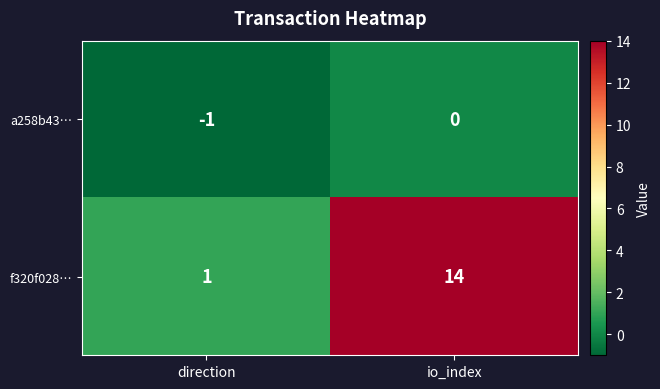

Reading left to right, extract all data points from this chart.

a258b43…: -1	0
f320f028…: 1	14